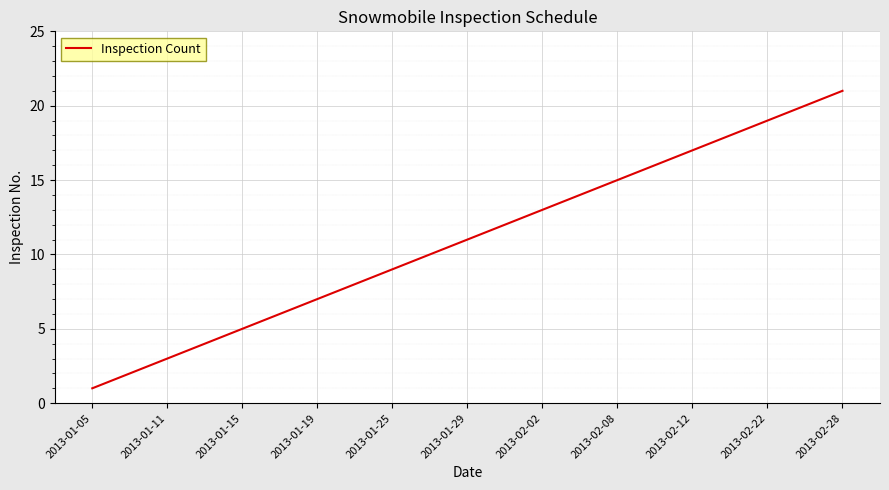

What is the greatest value displayed?

21